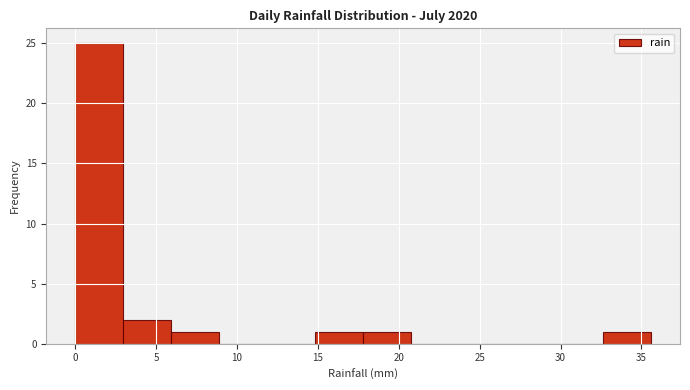

Reading left to right, list every bar in this chart as the range it spans on the x-axis followed by its height. Neither the bar edges nor the heights are printed on the chart, so give them approximately, as read against the axes.

0.0 to 3.0: 25
3.0 to 6.0: 2
6.0 to 9.0: 1
9.0 to 12.0: 0
12.0 to 15.0: 0
15.0 to 18.0: 1
18.0 to 21.0: 1
21.0 to 23.5: 0
23.5 to 26.5: 0
26.5 to 29.5: 0
29.5 to 32.5: 0
32.5 to 35.5: 1